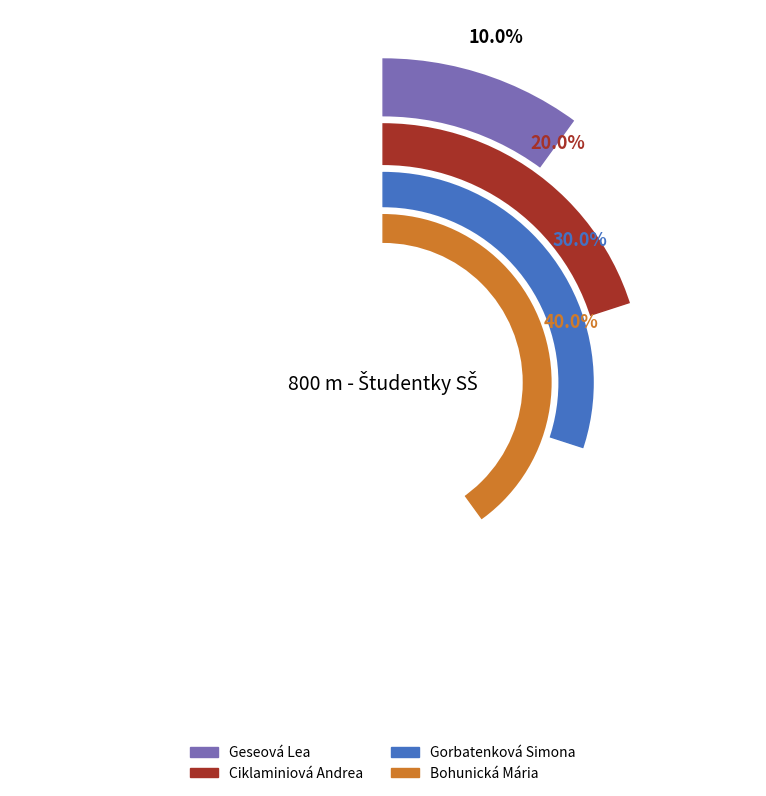

Is there a majority slice in this chart?

No